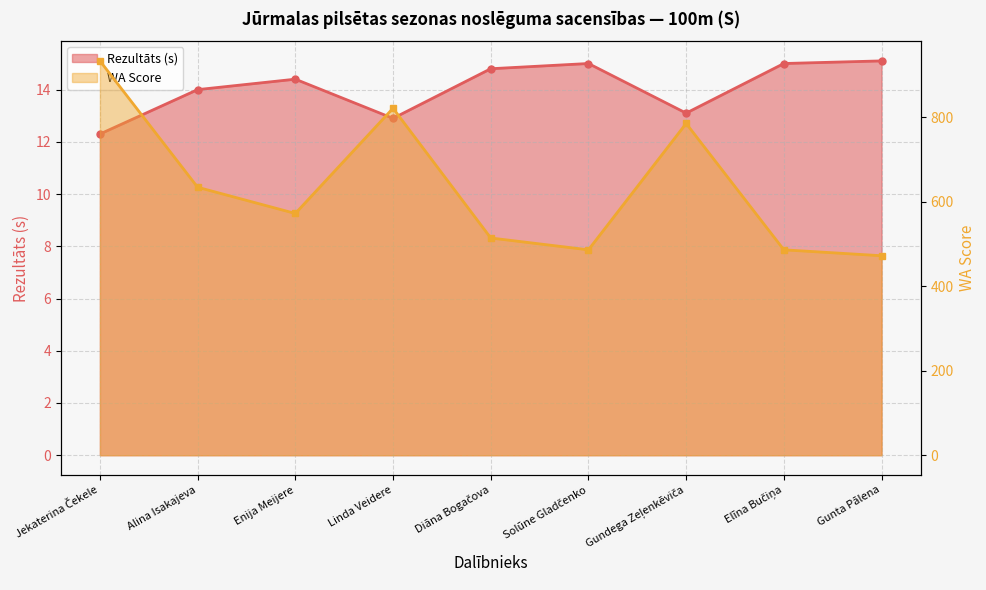

Which category has the highest value in the WA series?

Jekaterina Čekele